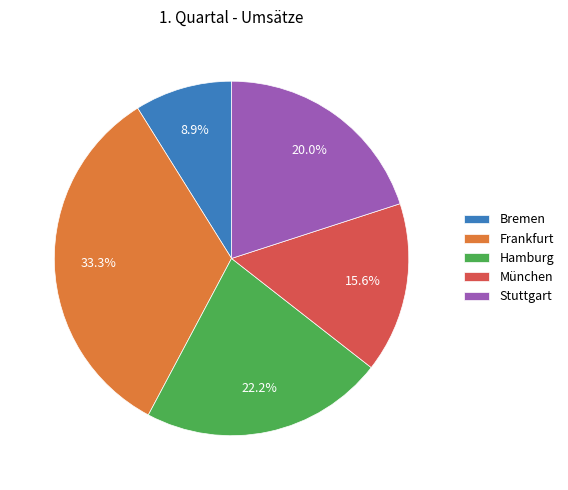

Does München represent more than half of the total?

No